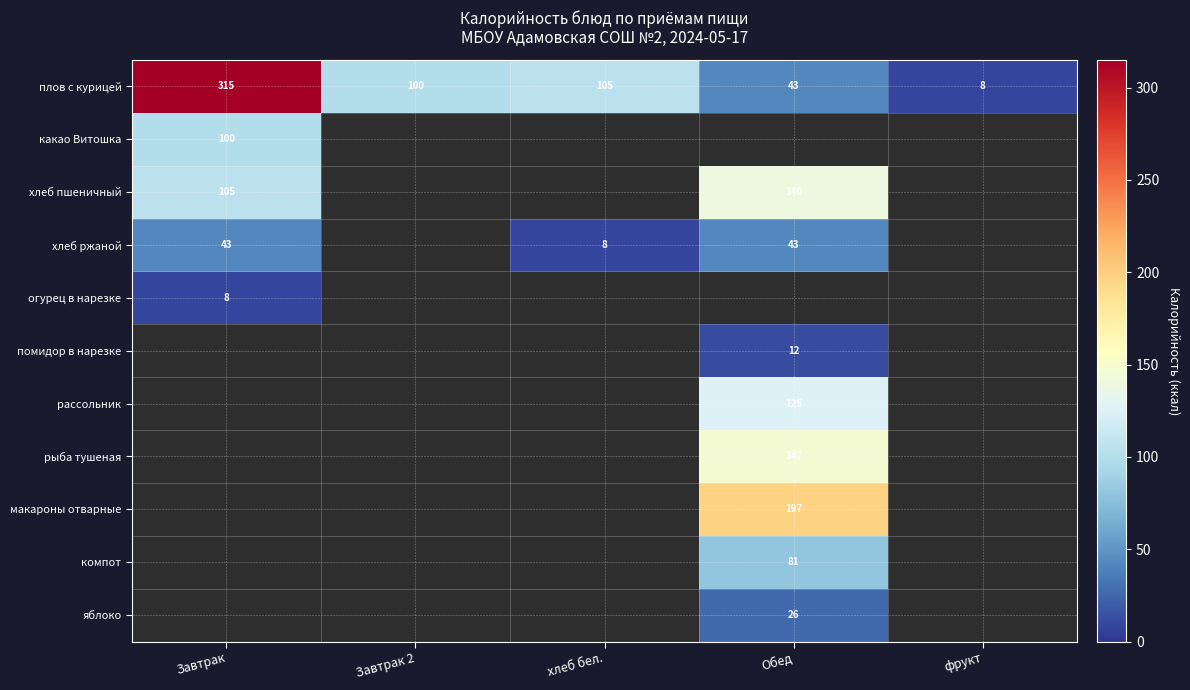

Between фрукт and Обед, which is larger?

Обед